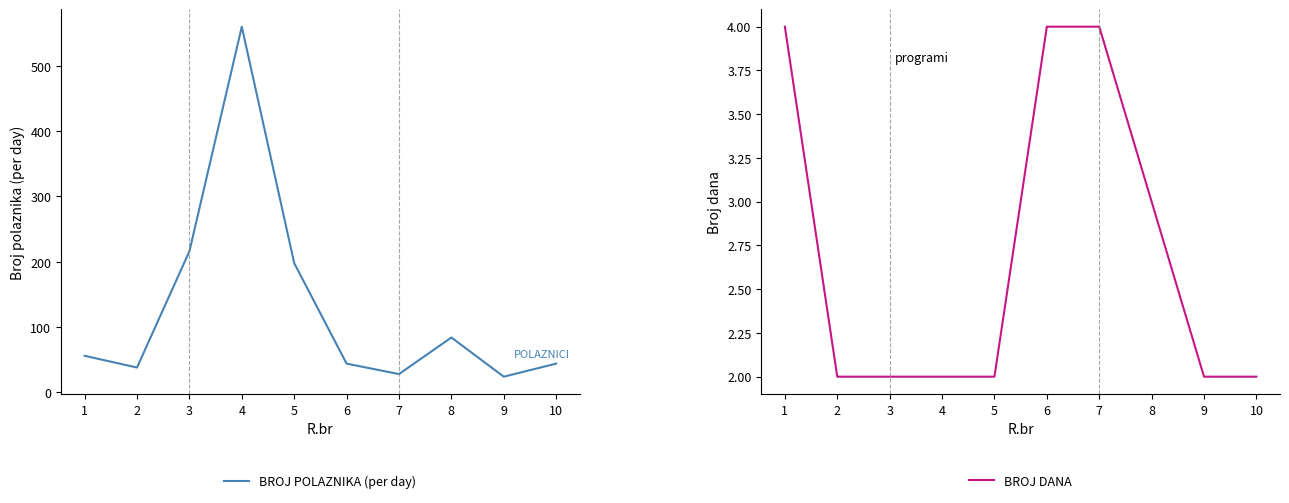

What are all the series names shown in the legend?

BROJ POLAZNIKA (per day), BROJ DANA